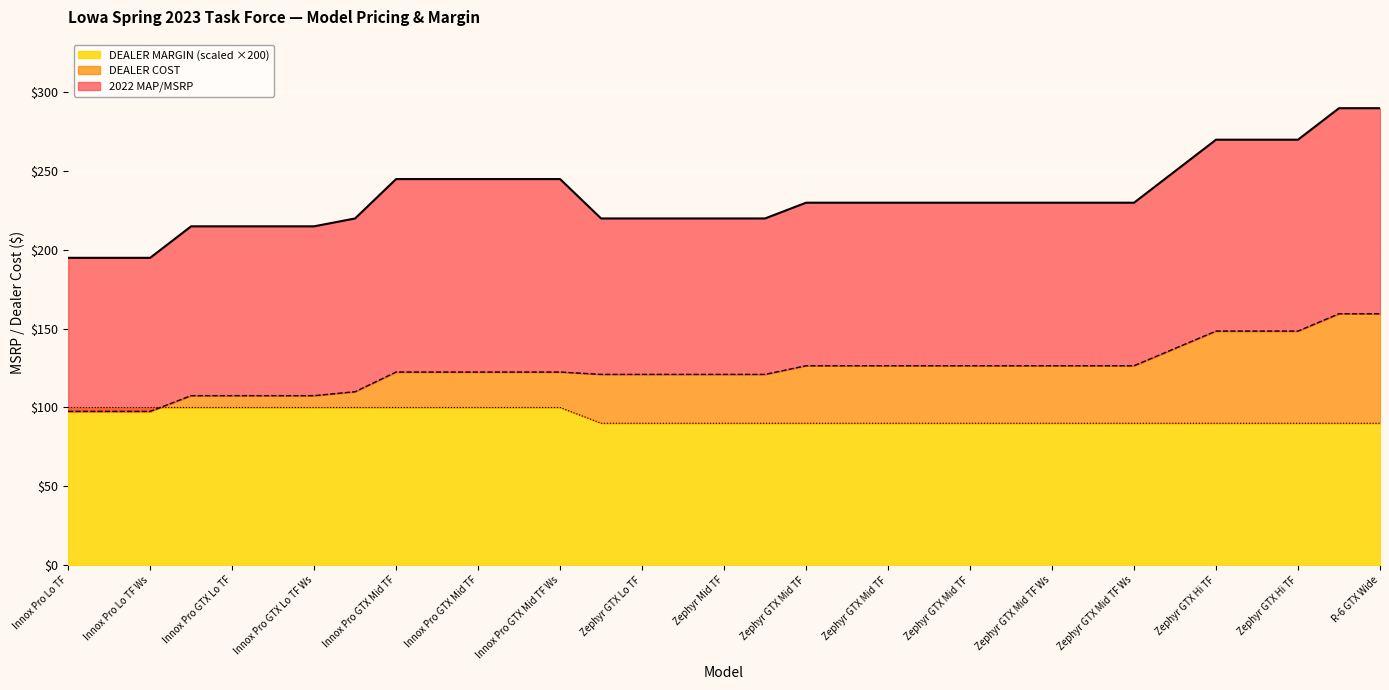

What are all the series names shown in the legend?

2022 MAP/MSRP, DEALER COST, DEALER MARGIN